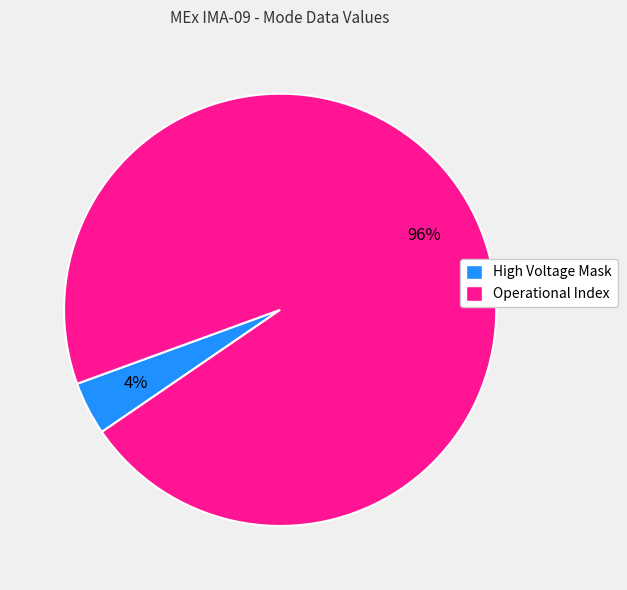

Rank the categories by value from highest to lowest.

Operational Index, High Voltage Mask